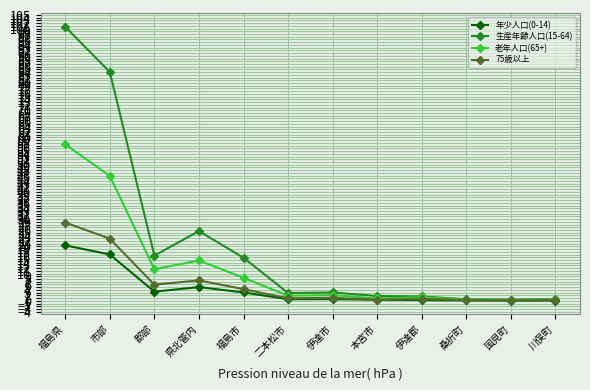

The value of 75歳以上 at 伊達市 is 1.1. True or false?

True